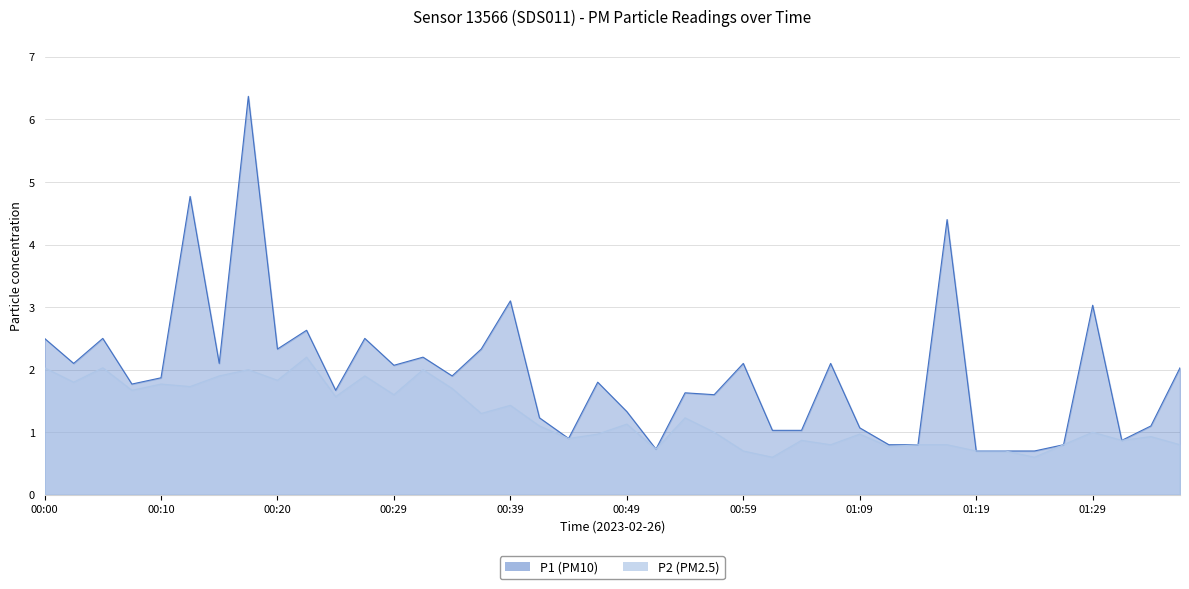

How many lines are shown in the chart?

2